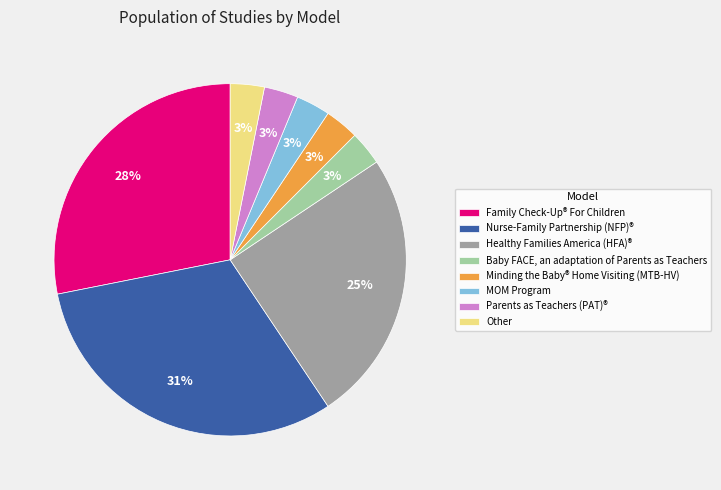

Do Nurse-Family Partnership (NFP)® and MOM Program together represent more than half of the pie?

No